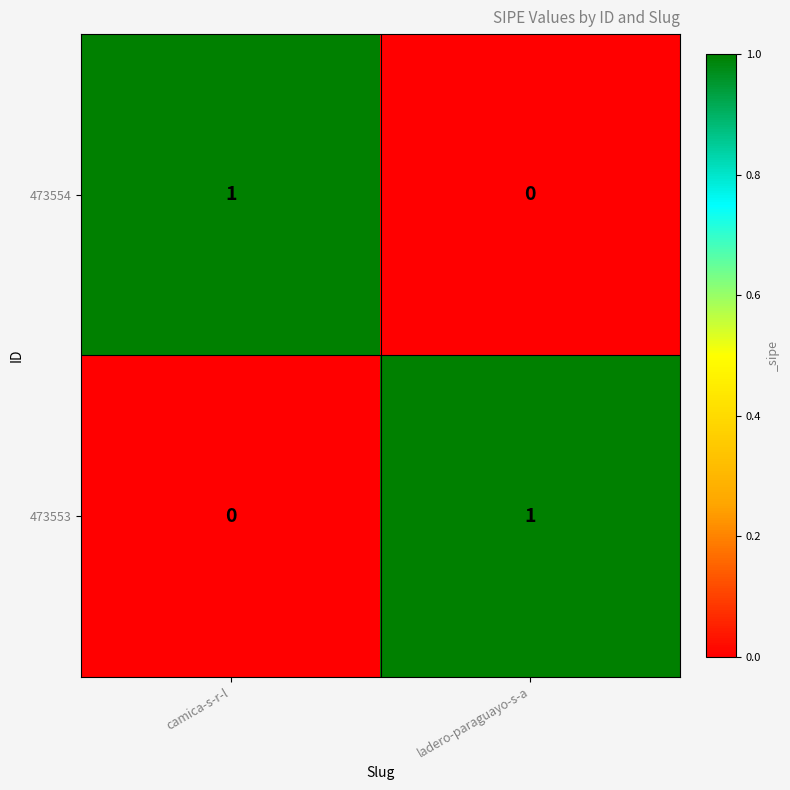

What is the total value across all series at ladero-paraguayo-s-a?

1